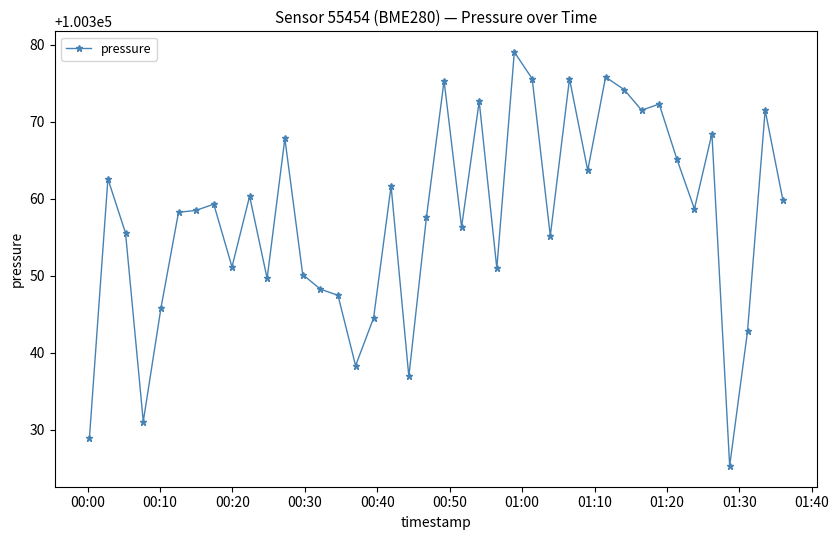

What is the smallest value displayed?

100325.3